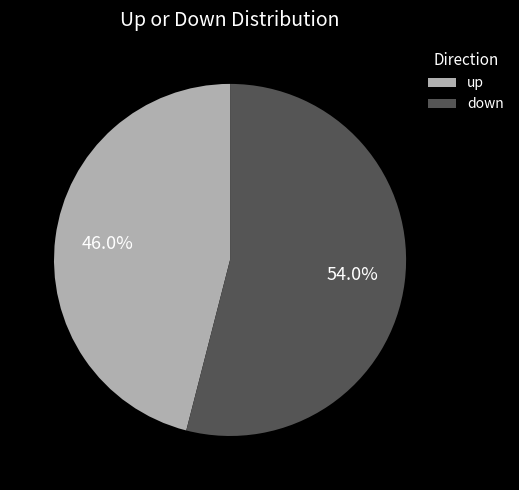

To the nearest percent, what is the difference between the largest and smallest slice percentages?

8%